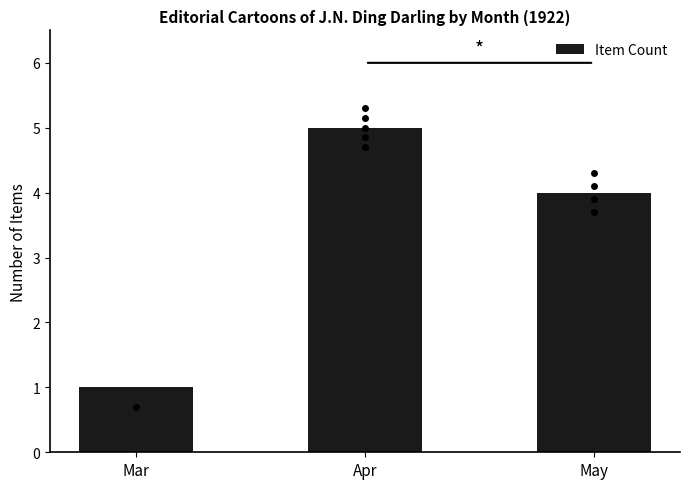

What is the value of the 2nd bar from the left?

5